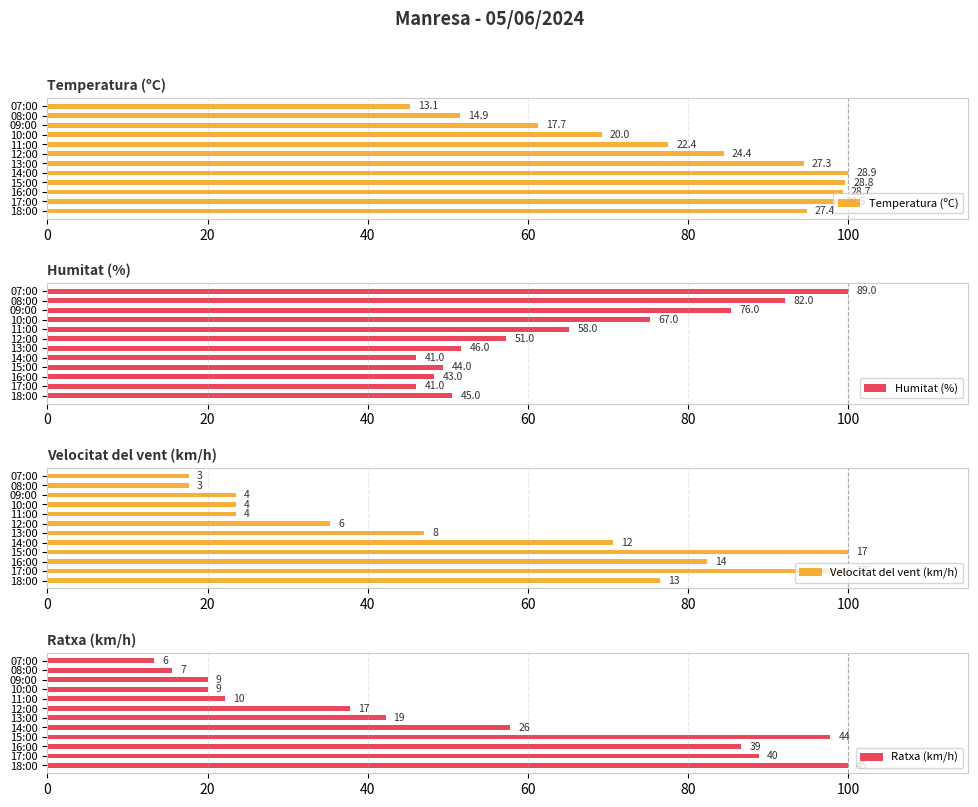

List the series in order of their peak value, lowest first.

Temperatura (ºC), Humitat (%), Velocitat del vent (km/h), Ratxa (km/h)